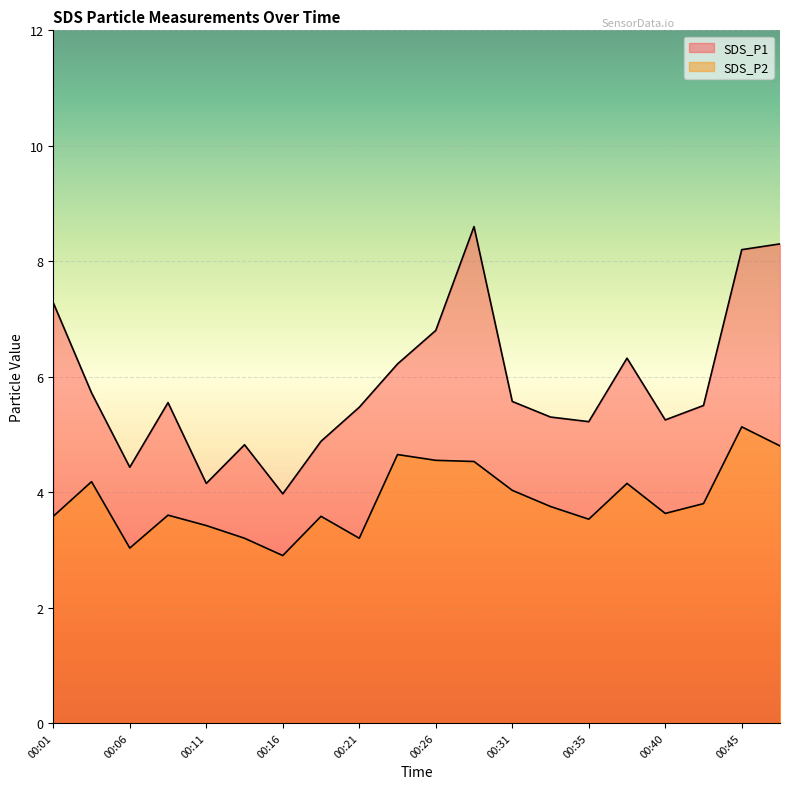

What is the spread (max minus min) of values at 00:01?

3.7